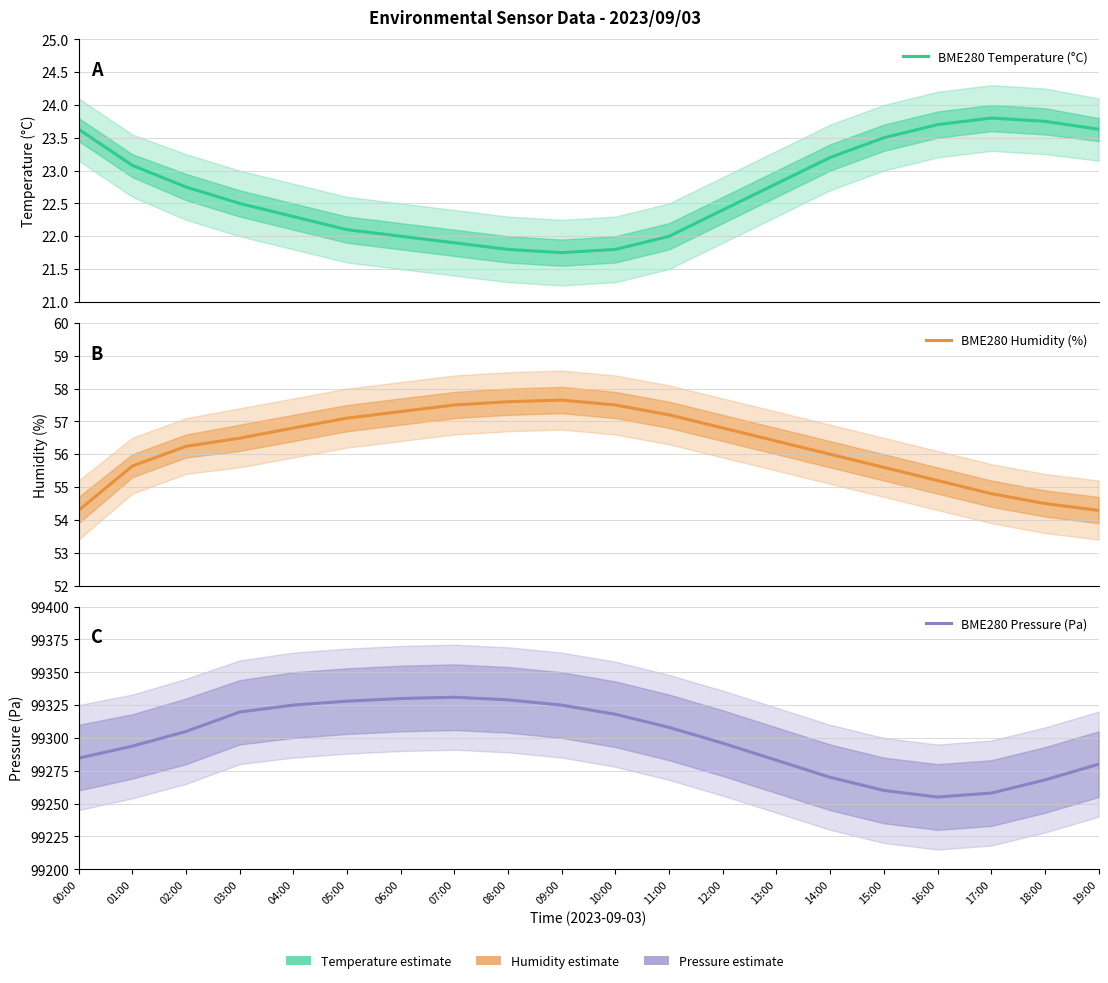

Reading left to right, transcribe all the data shown in this chart.

BME280 Temperature (°C): 23.6	23.1	22.8	22.5	22.3	22.1	22.0	21.9	21.8	21.8	21.8	22.0	22.4	22.8	23.2	23.5	23.7	23.8	23.8	23.6
BME280 Humidity (%): 54.3	55.6	56.2	56.5	56.8	57.1	57.3	57.5	57.6	57.6	57.5	57.2	56.8	56.4	56.0	55.6	55.2	54.8	54.5	54.3
BME280 Pressure (Pa): 99284.6	99293.7	99304.9	99319.7	99325.0	99328.0	99330.0	99331.0	99329.0	99325.0	99318.0	99308.0	99296.0	99283.0	99270.0	99260.0	99255.0	99258.0	99268.0	99280.0